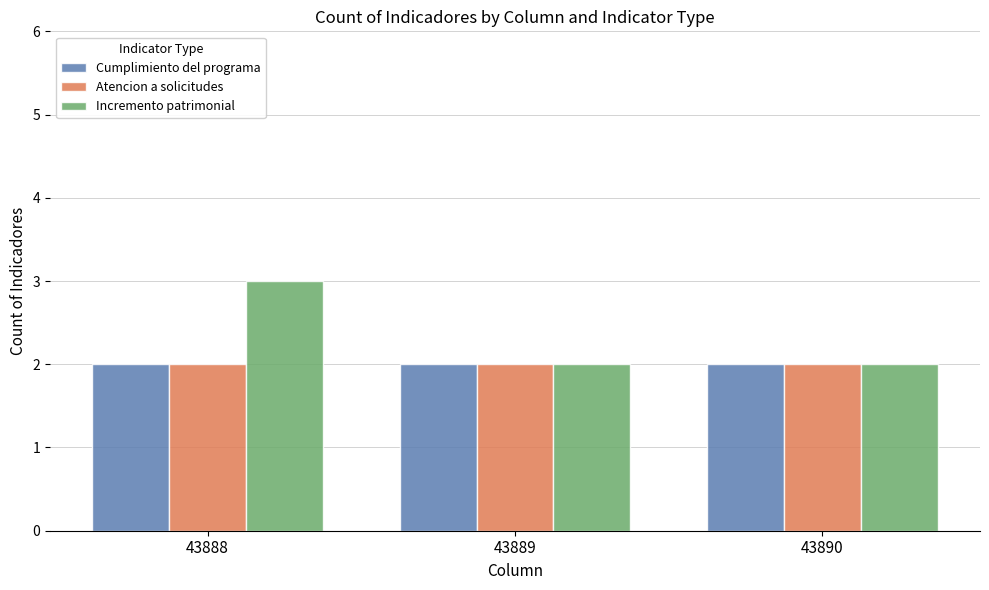

Which series changed the most between 43888 and 43889?

Incremento patrimonial